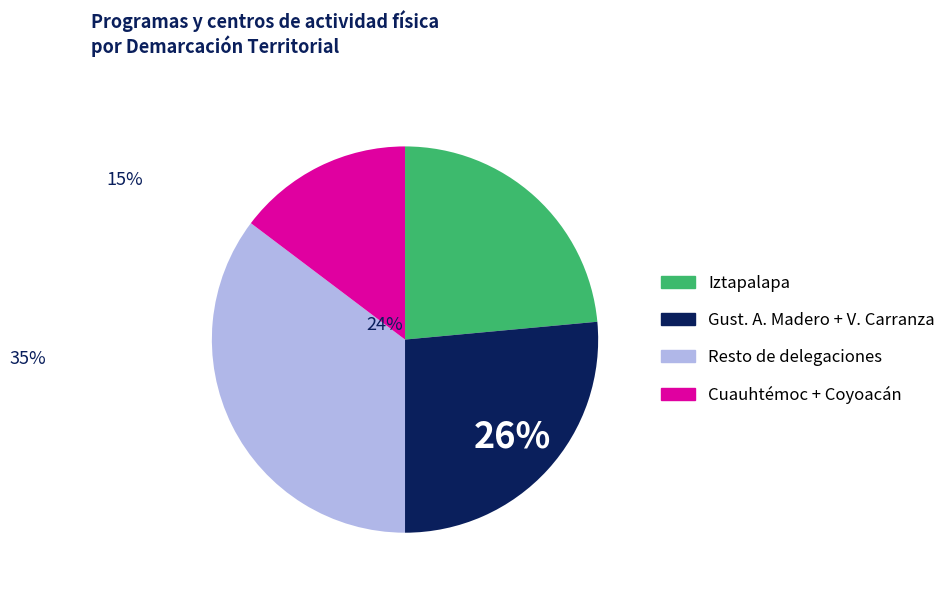

Is there any slice that represents more than half of the pie?

No